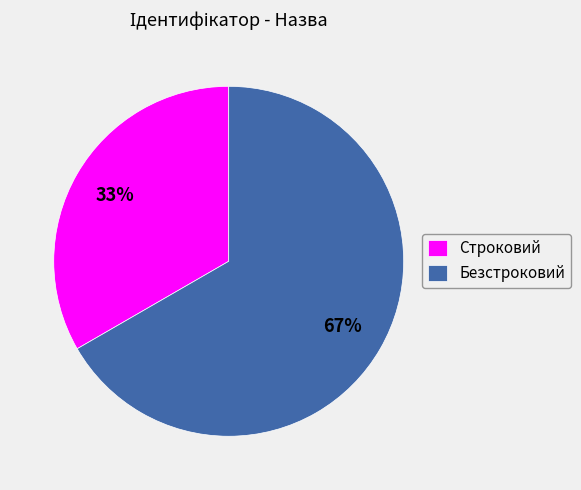

How many slices are in this pie chart?

2